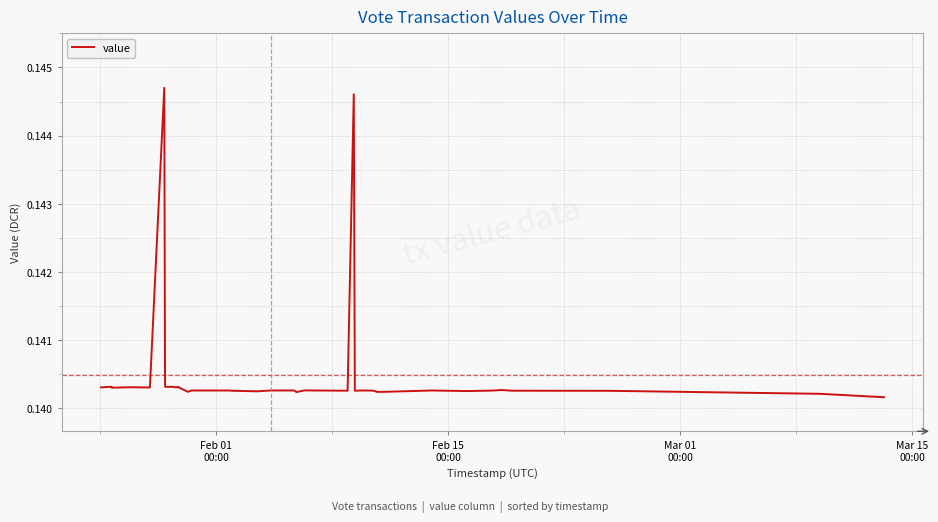

How many lines are shown in the chart?

1